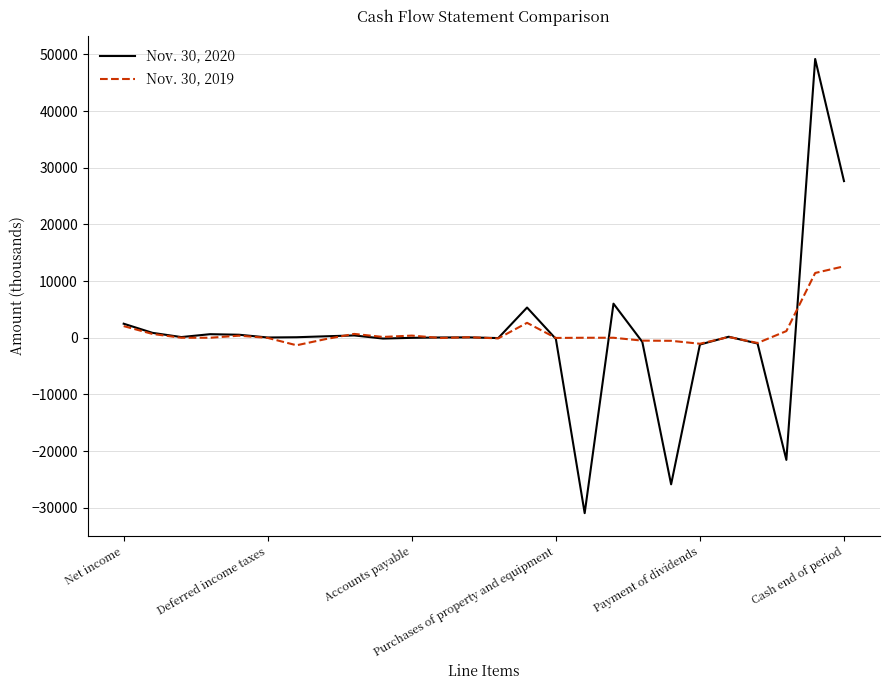

Does the chart display data point markers on the line(s)?

No